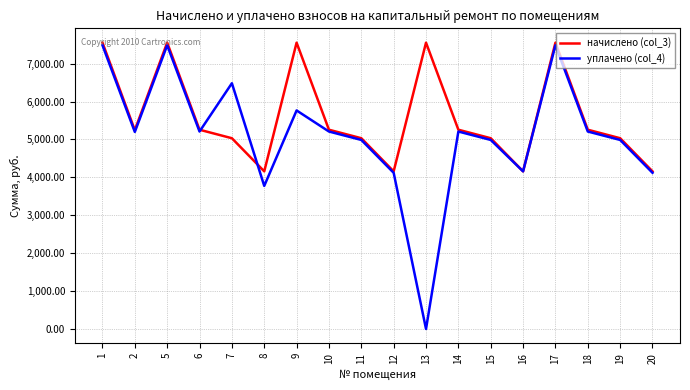

Rank the series by their average value, from lowest to highest.

уплачено (col_4), начислено (col_3)